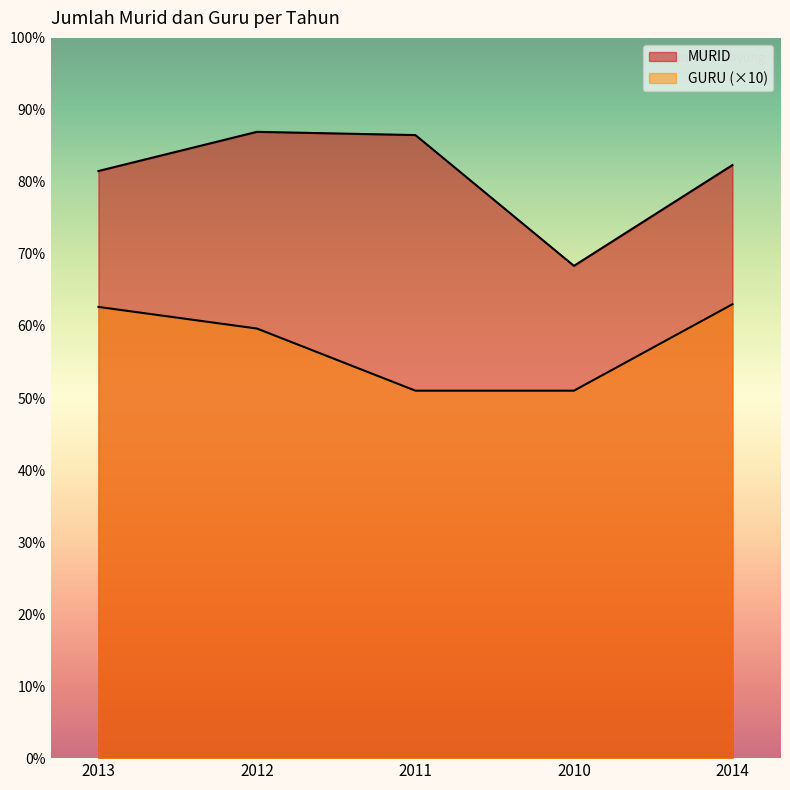

What is the difference between the MURID values at 2012 and 2014?

123